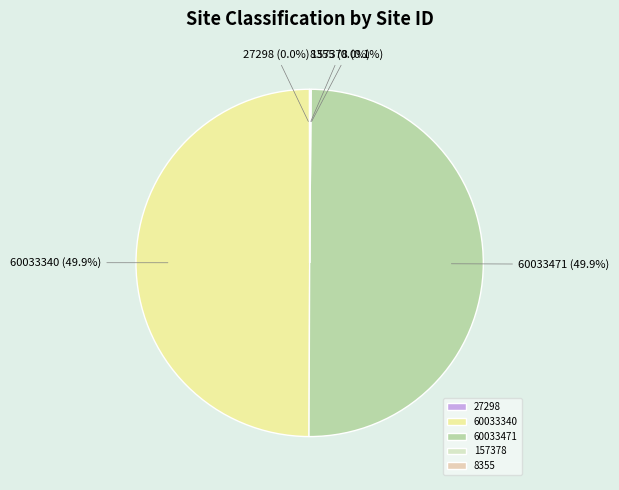

What percentage is NOT represented by 60033471?

50.1%